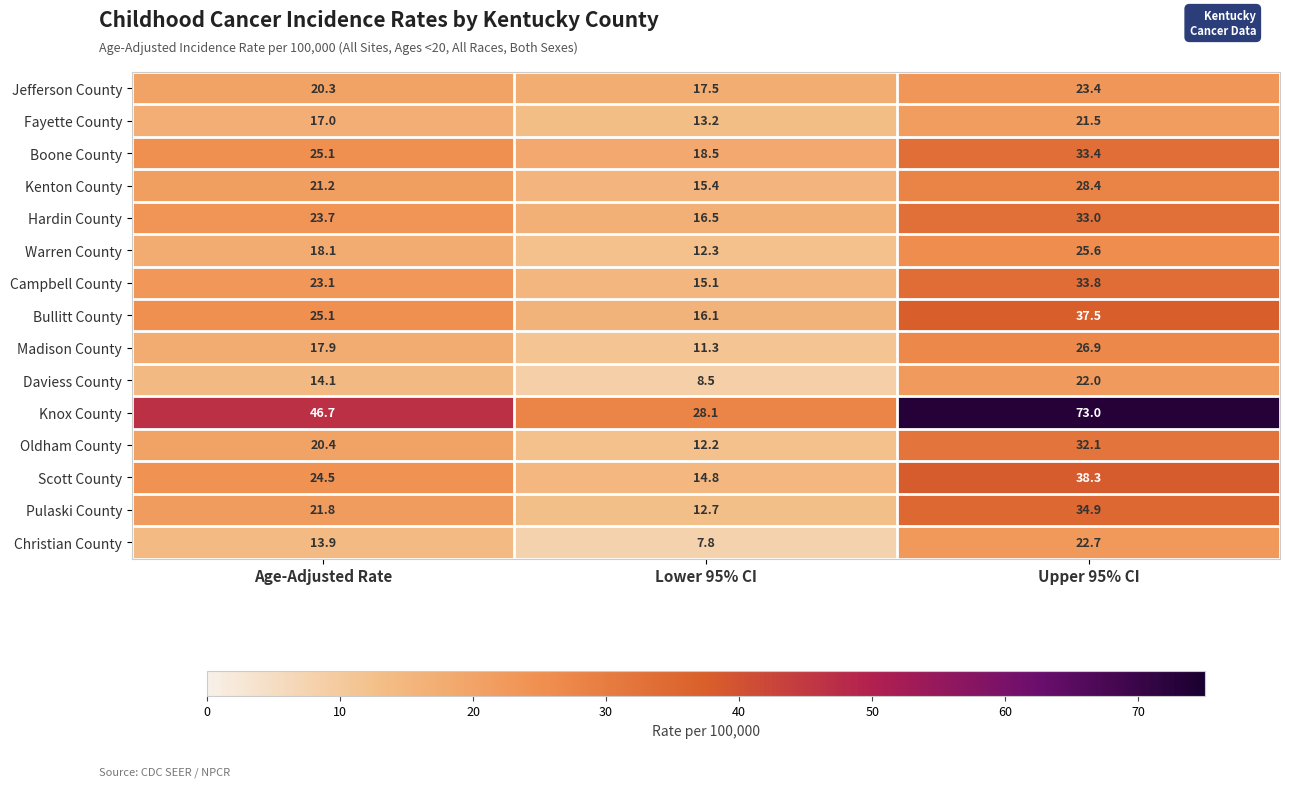

What is the difference between the highest and lowest values at Upper 95% CI?

51.5